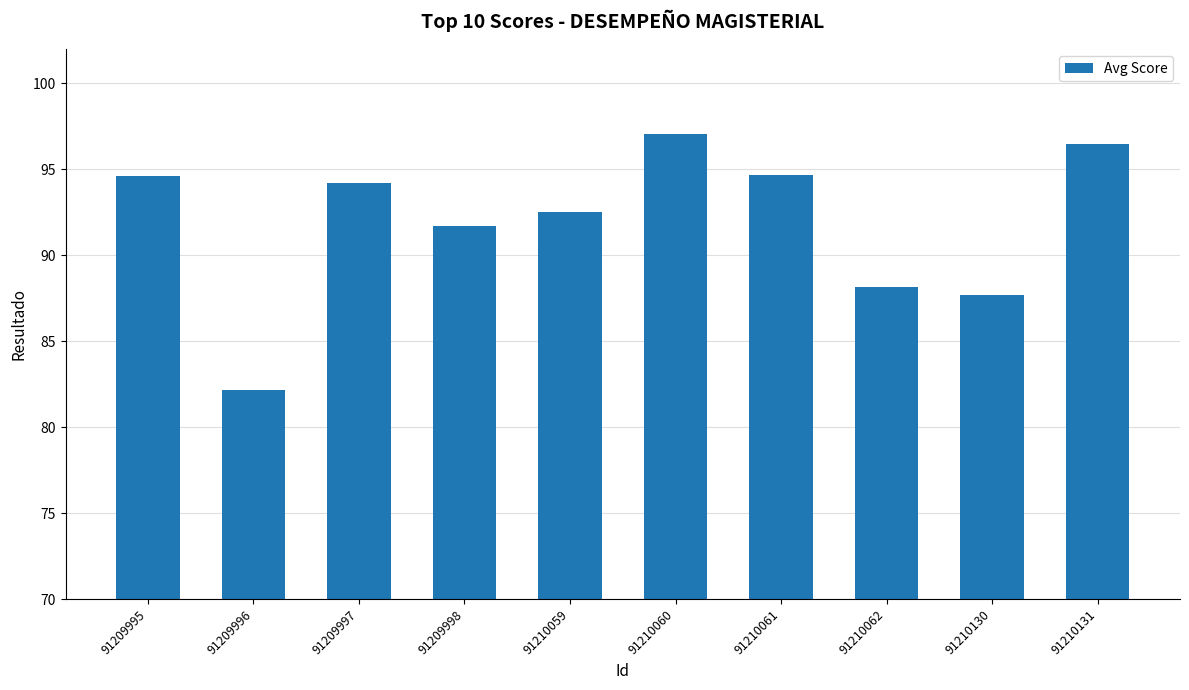

At which label does the data first exceed 94?

91209995